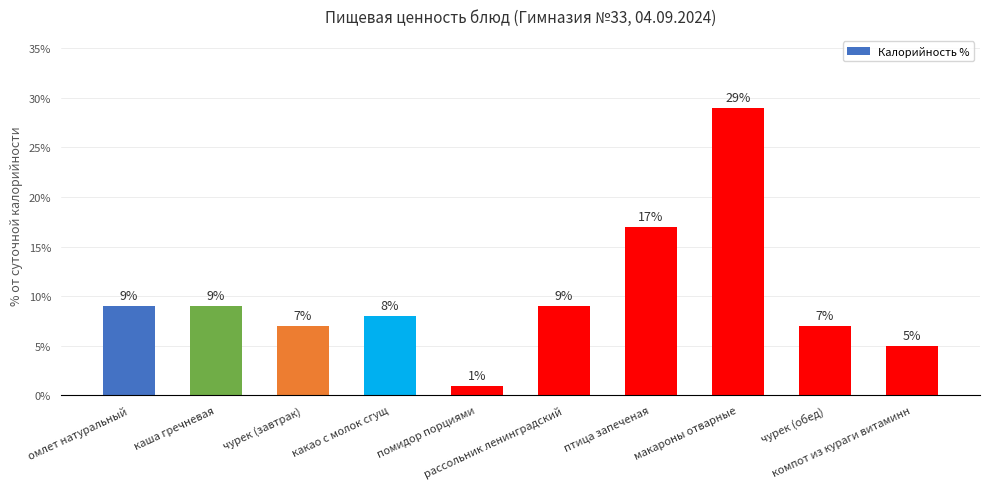

What is the label of the 8th bar from the right?

чурек (завтрак)